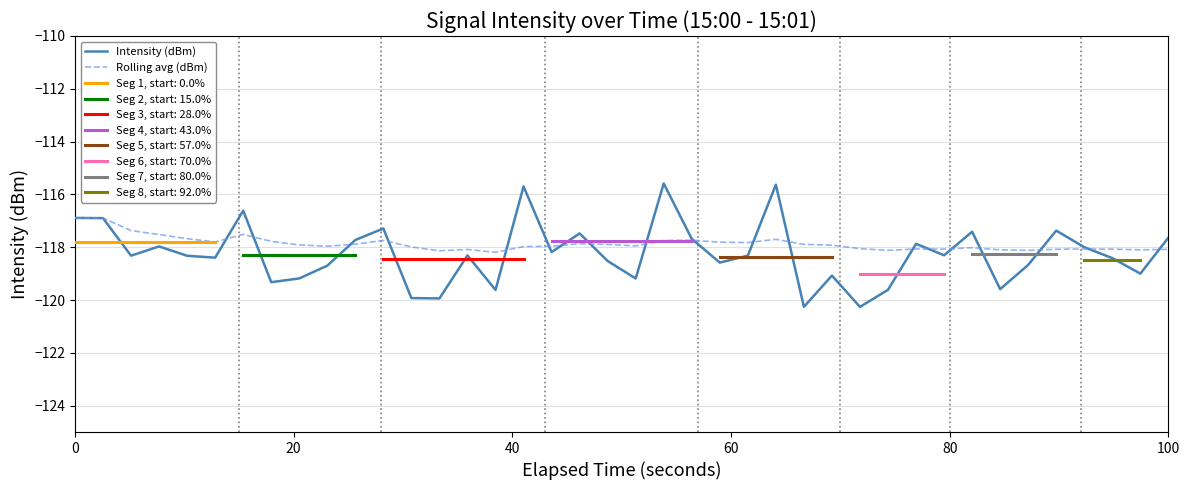

True or false: Intensity (dBm) has a value of -117.6 at 100.

True